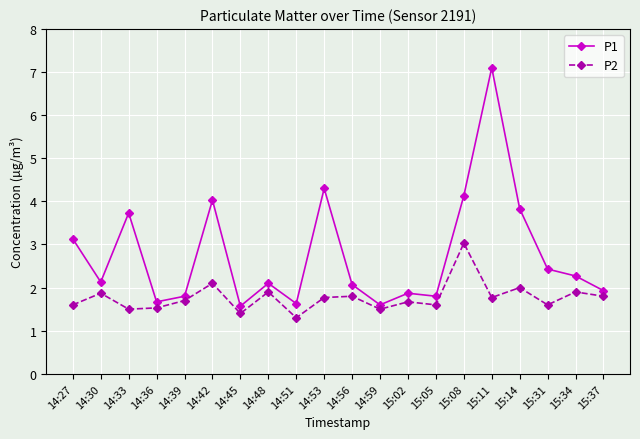

Which series has the largest total across all categories?

P1